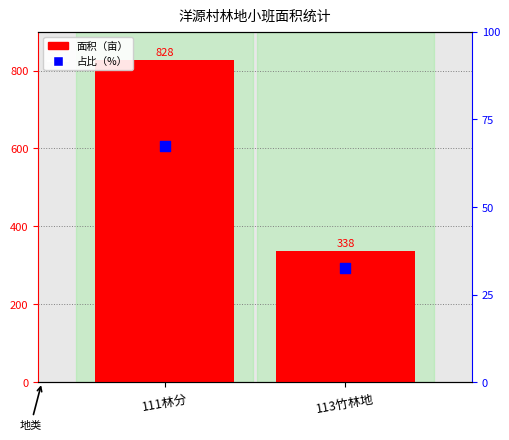

What is the total value across all series at 111林分?

895.4